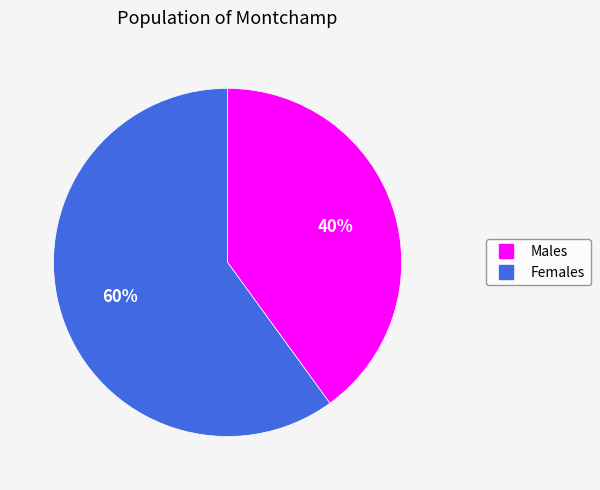

Is there a majority slice in this chart?

Yes